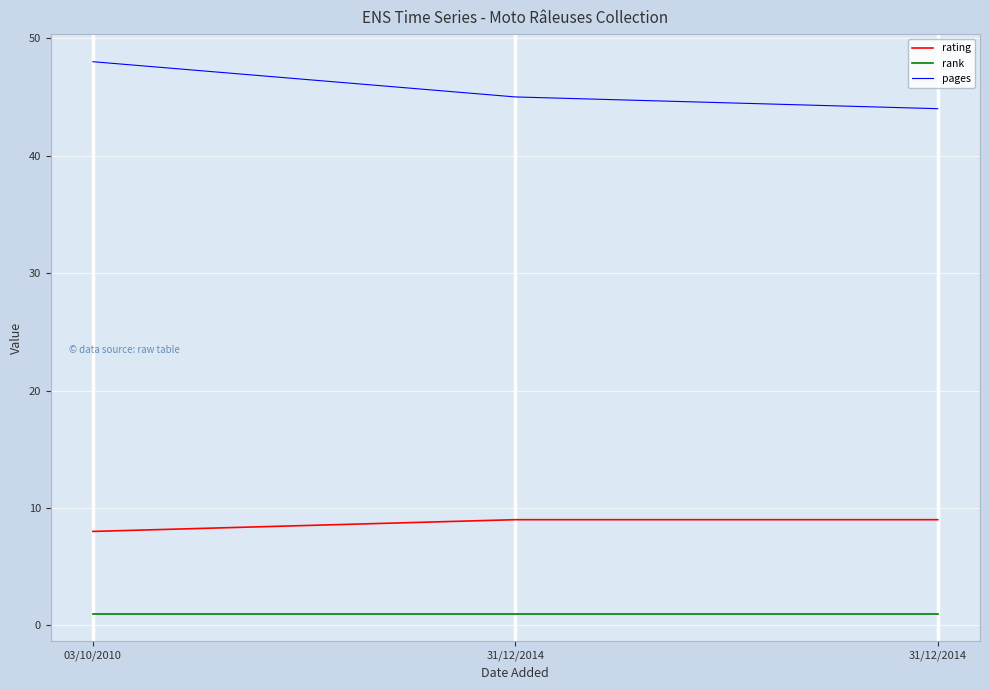

Reading left to right, list all the values displayed in this chart.

rating: 03/10/2010=8	31/12/2014=9	31/12/2014=9
rank: 03/10/2010=1	31/12/2014=1	31/12/2014=1
pages: 03/10/2010=48	31/12/2014=45	31/12/2014=44